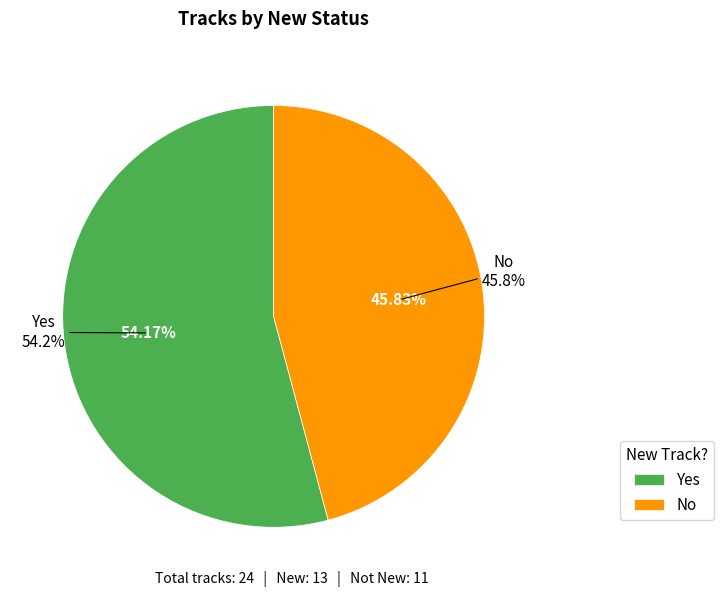

How many segments does this pie chart have?

2